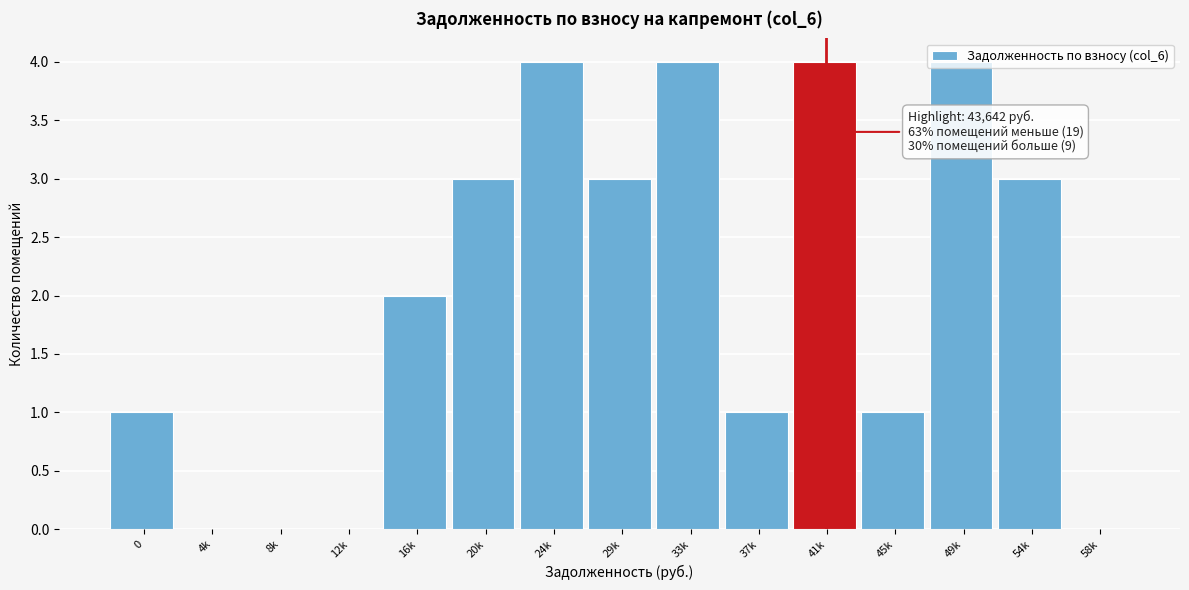

Between 20k and 37k, which is larger?

20k